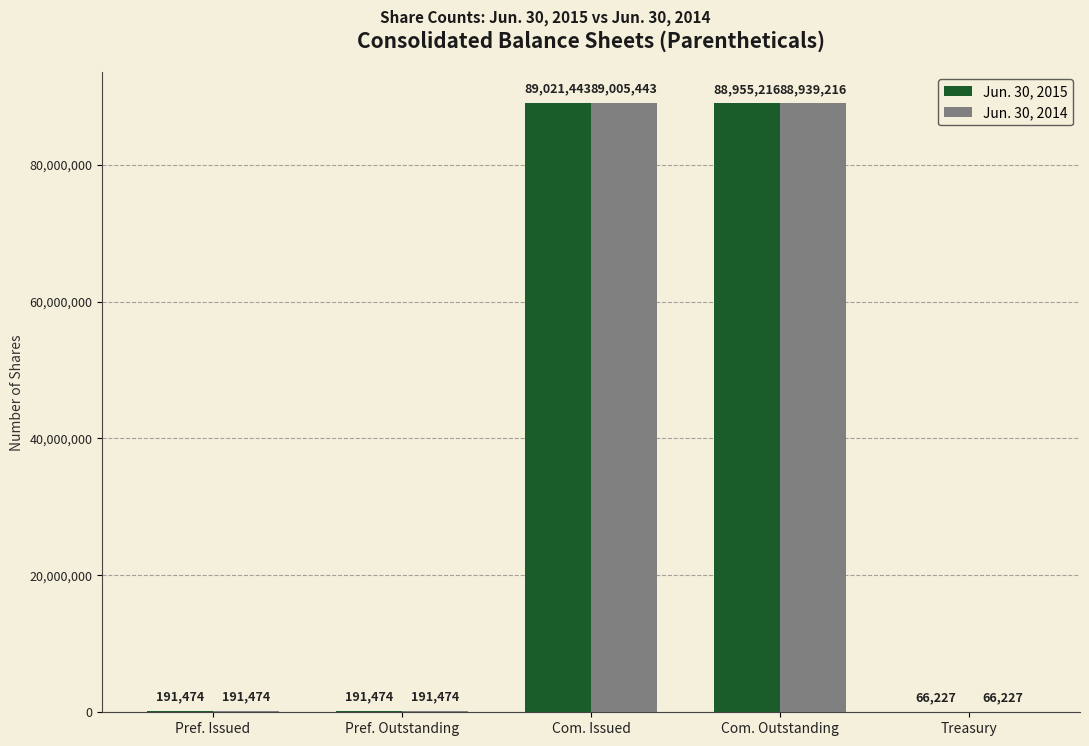

Reading right to left, what are all the values shown in this chart?

Jun. 30, 2015: Treasury=66227	Com. Outstanding=88955216	Com. Issued=89021443	Pref. Outstanding=191474	Pref. Issued=191474
Jun. 30, 2014: Treasury=66227	Com. Outstanding=88939216	Com. Issued=89005443	Pref. Outstanding=191474	Pref. Issued=191474